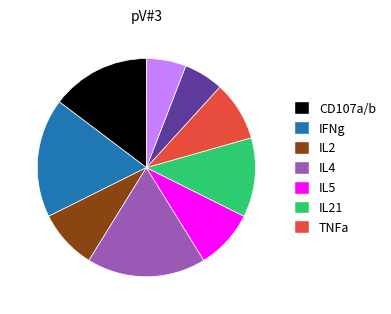

Is there a majority slice in this chart?

No